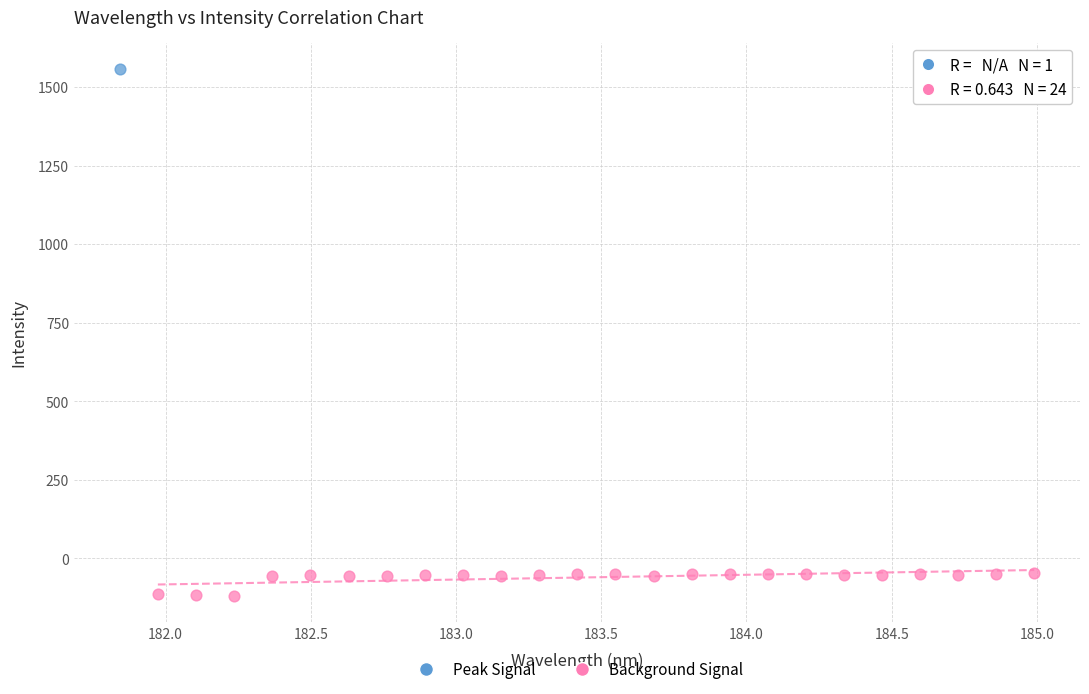

What are all the series names shown in the legend?

Peak Signal, Background Signal